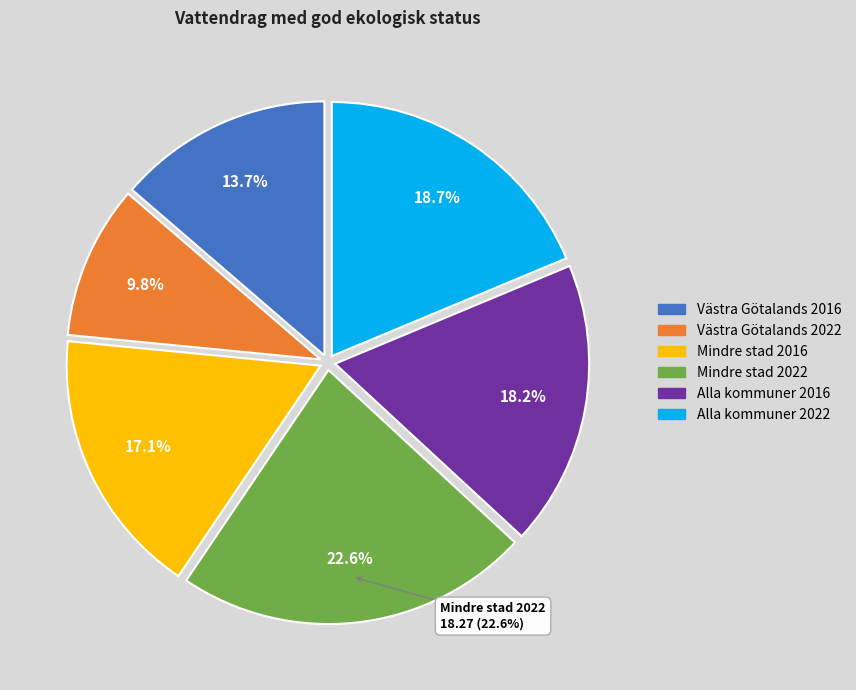

Does Mindre stad 2022 represent more than half of the total?

No